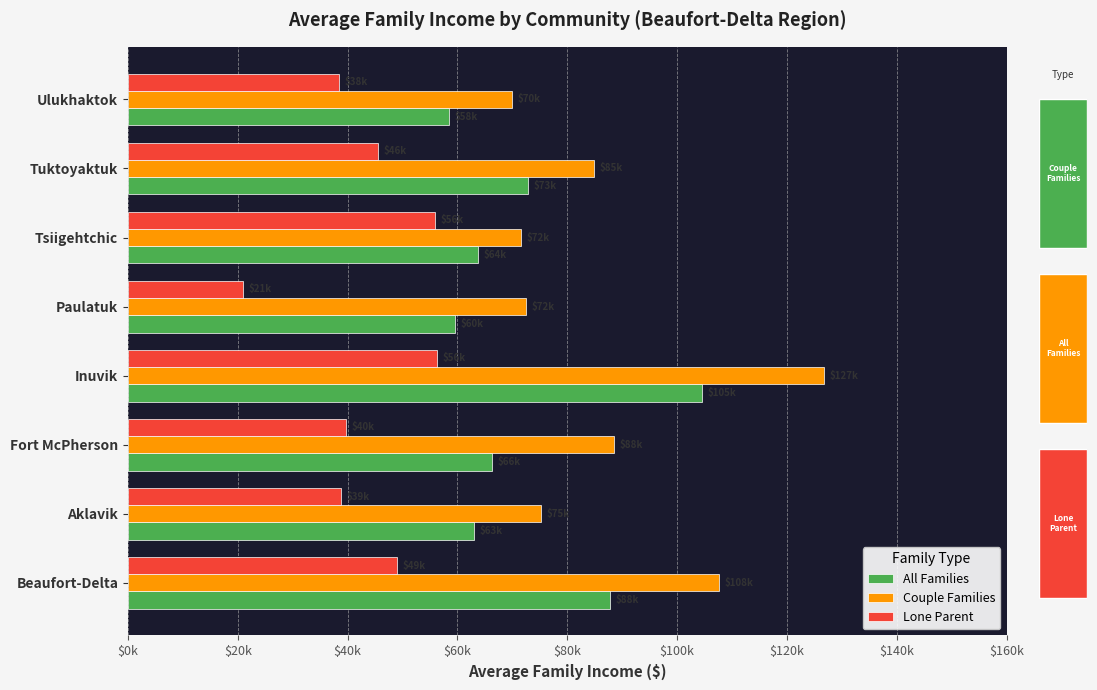

True or false: Lone Parent has a value of 24476.0 at Tuktoyaktuk.

False